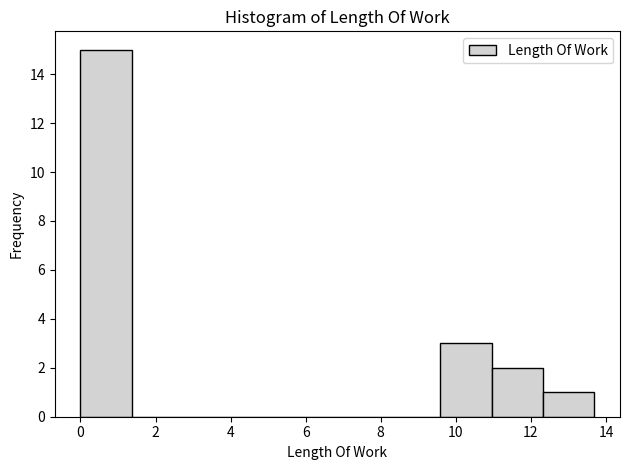

Reading left to right, list every bar in this chart as the range it spans on the x-axis followed by its height. Neither the bar edges nor the heights are printed on the chart, so give them approximately, as read against the axes.

0.0 to 1.4: 15
1.4 to 2.8: 0
2.8 to 4.2: 0
4.2 to 5.4: 0
5.4 to 6.8: 0
6.8 to 8.2: 0
8.2 to 9.6: 0
9.6 to 11.0: 3
11.0 to 12.4: 2
12.4 to 13.6: 1